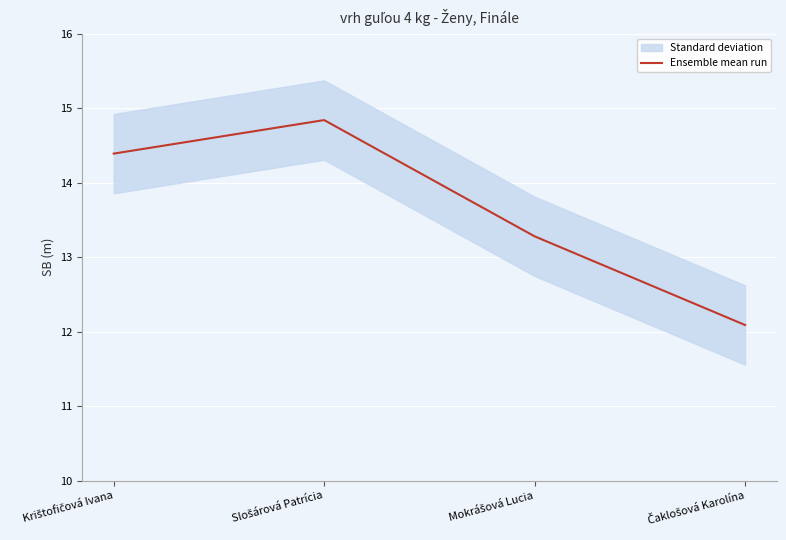

At which category does the chart reach its minimum across all series?

Čaklošová Karolína